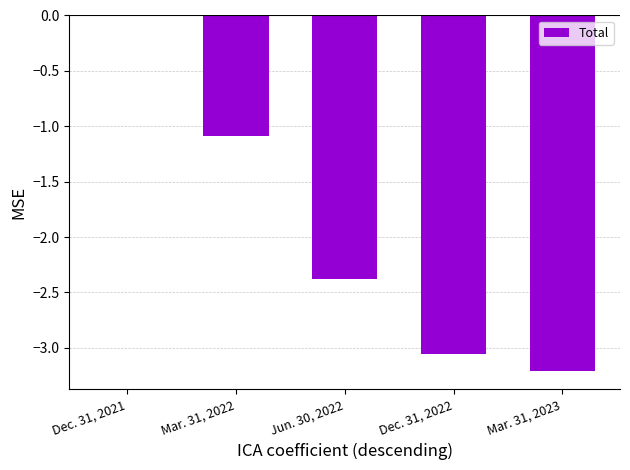

What is the sum of all values?

-9.7